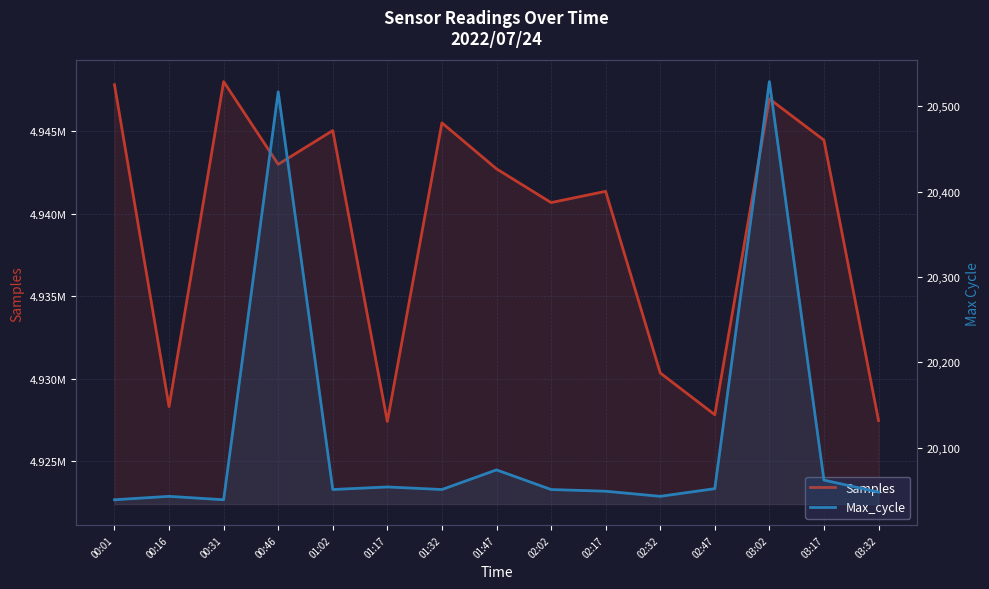

What position from the left is 02:32?

11